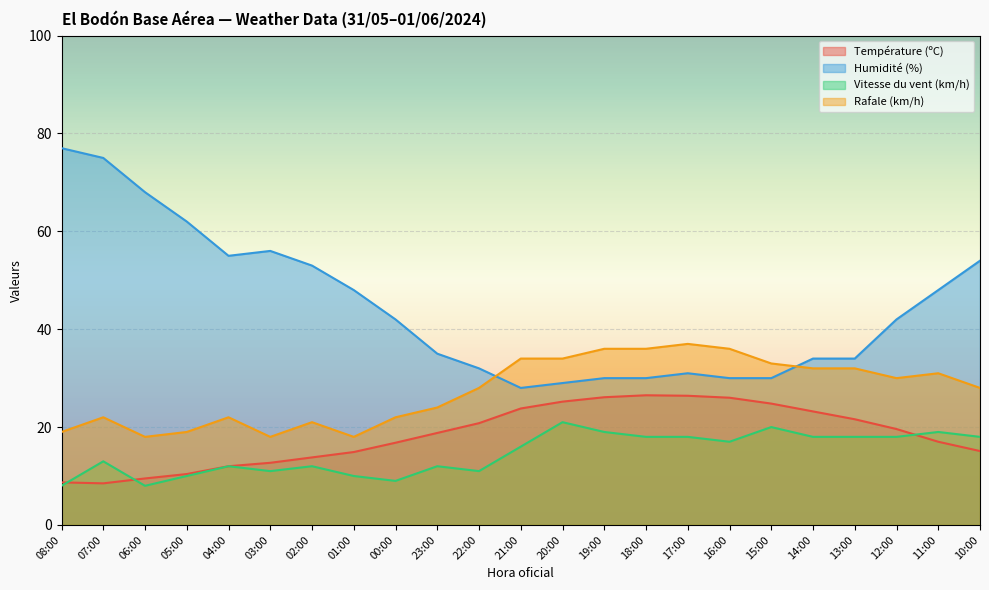

What is the total value across all series at 18:00?

110.5